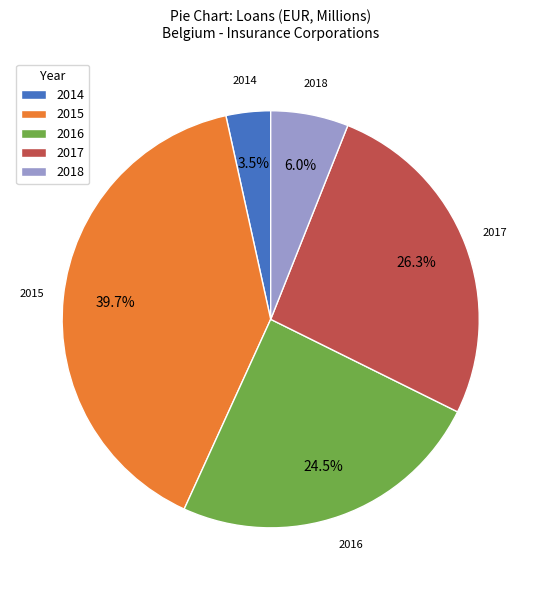

Which slice is the smallest?

2014